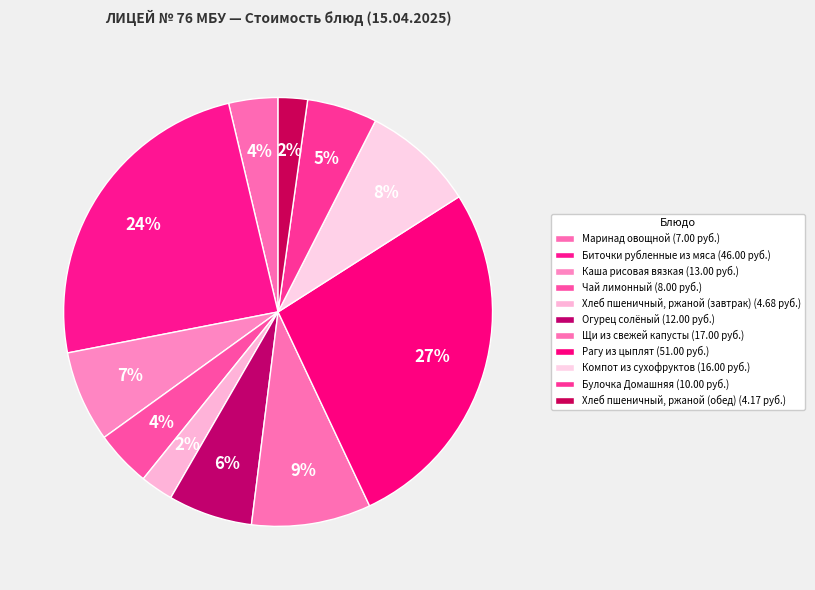

What is the change in value from Биточки рубленные из мяса to Чай лимонный?

-38.0